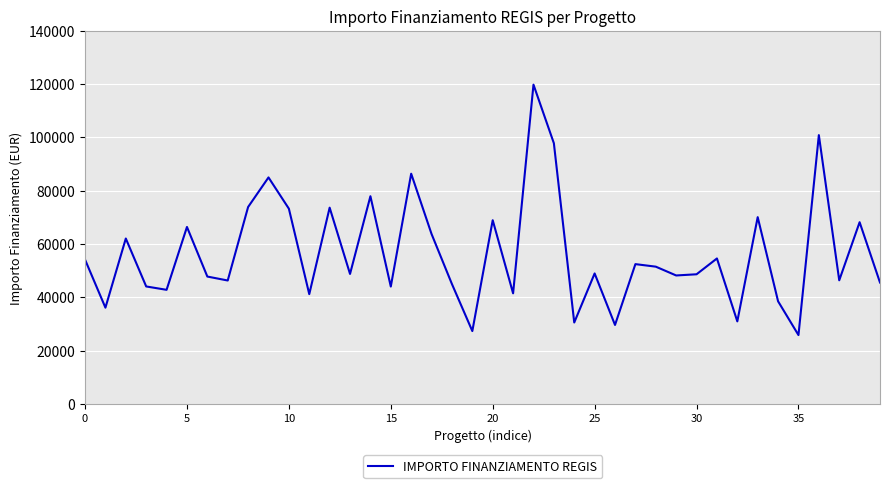

What is the difference between the maximum and minimum values?

93941.0